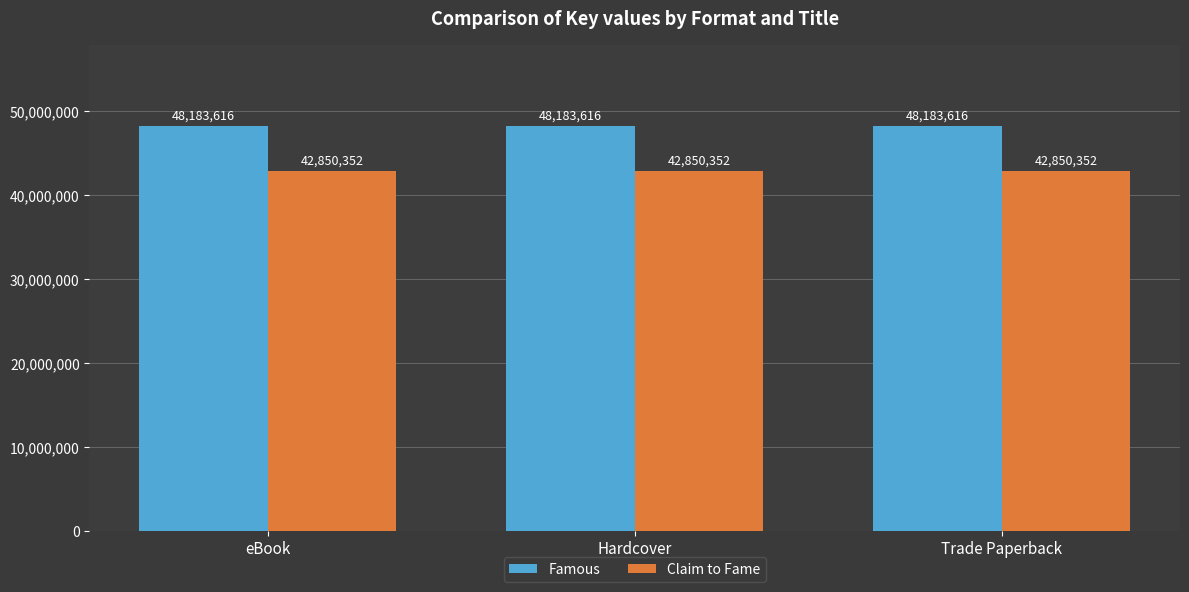

Does the chart contain any negative values?

No